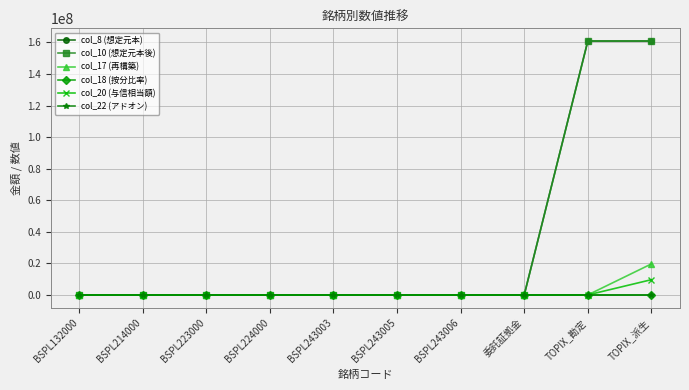

Does the chart have visible grid lines?

Yes